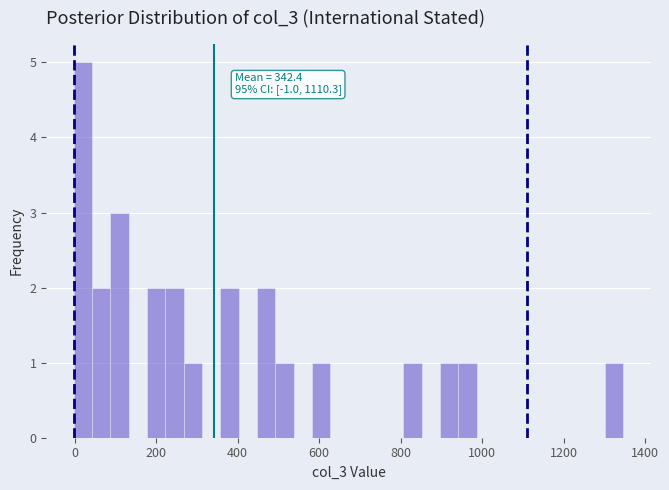

Around what value on the x-axis is the tallest bar? Give the approximate position of its centre, as read against the axis.

20